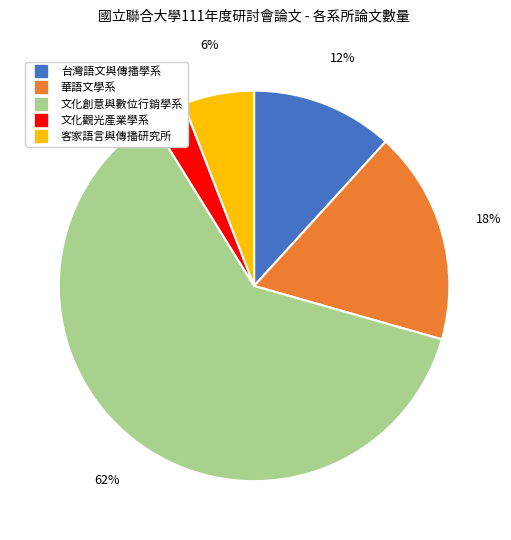

Which has a higher value, 文化觀光產業學系 or 台灣語文與傳播學系?

台灣語文與傳播學系